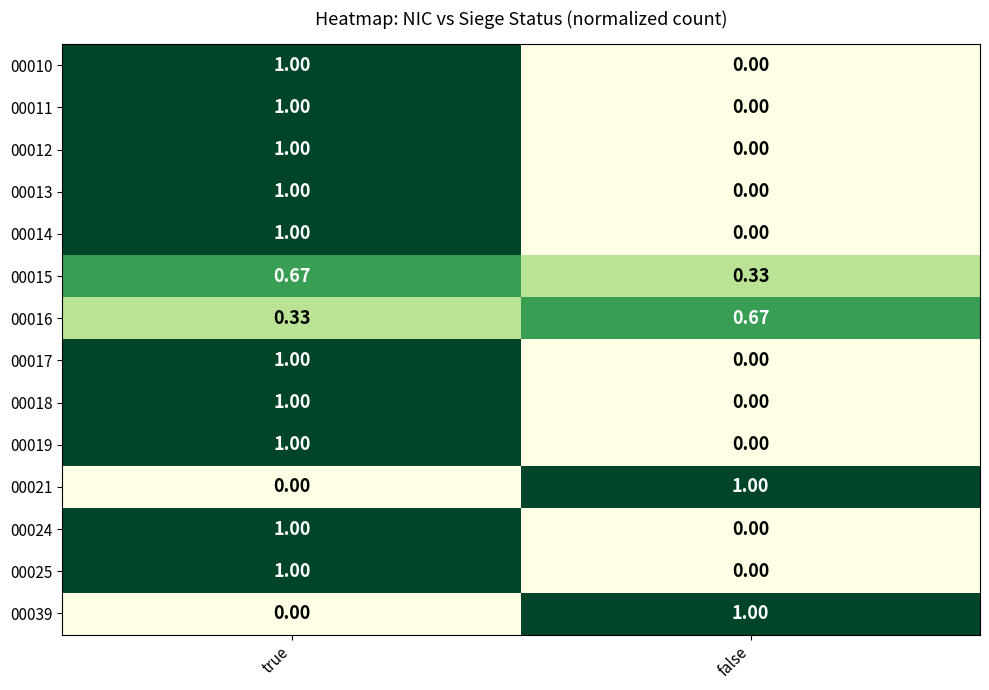

Where is 00021 nearest to the value 0?

true